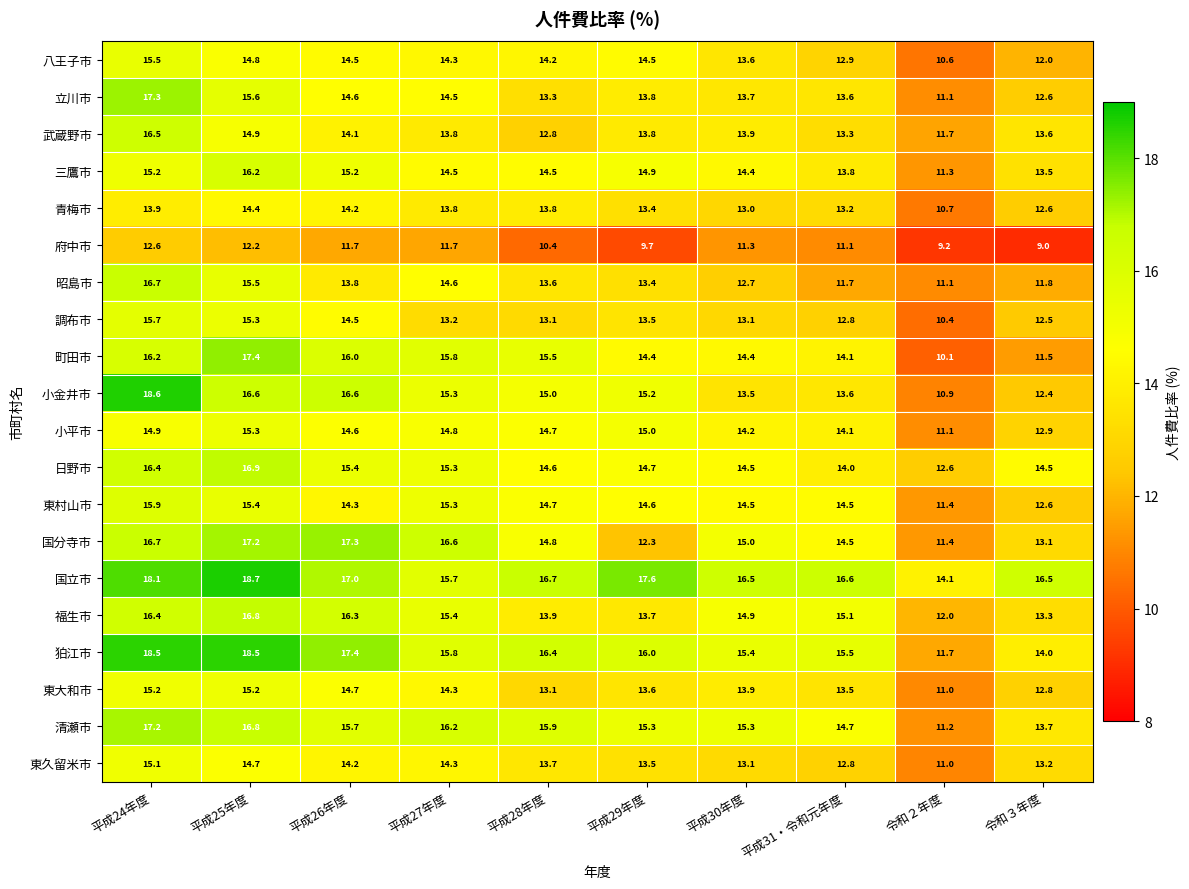

What is the difference between the maximum and minimum values in the 東久留米市 series?

4.1